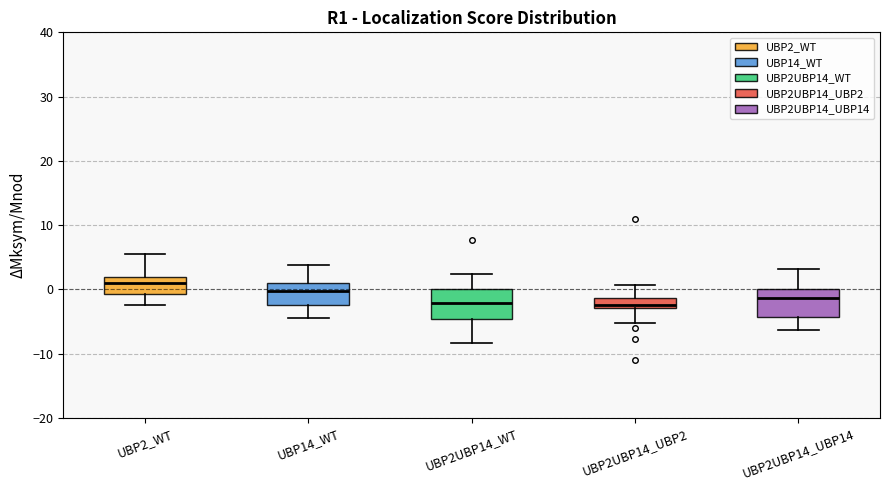

Where does the lower whisker of the box for UBP2UBP14_WT end on the y-axis? The values are not printed on the chart, so give them approximately, as read against the axis.

-8